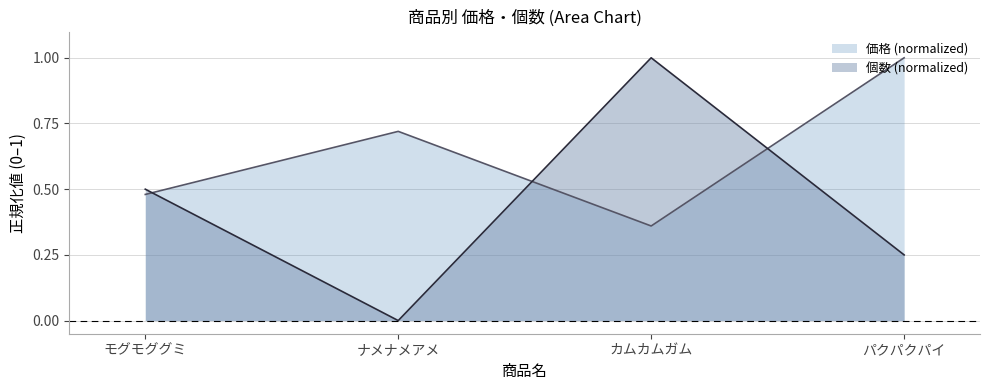

The value of 個数 at パクパクパイ is 0.4. True or false?

False